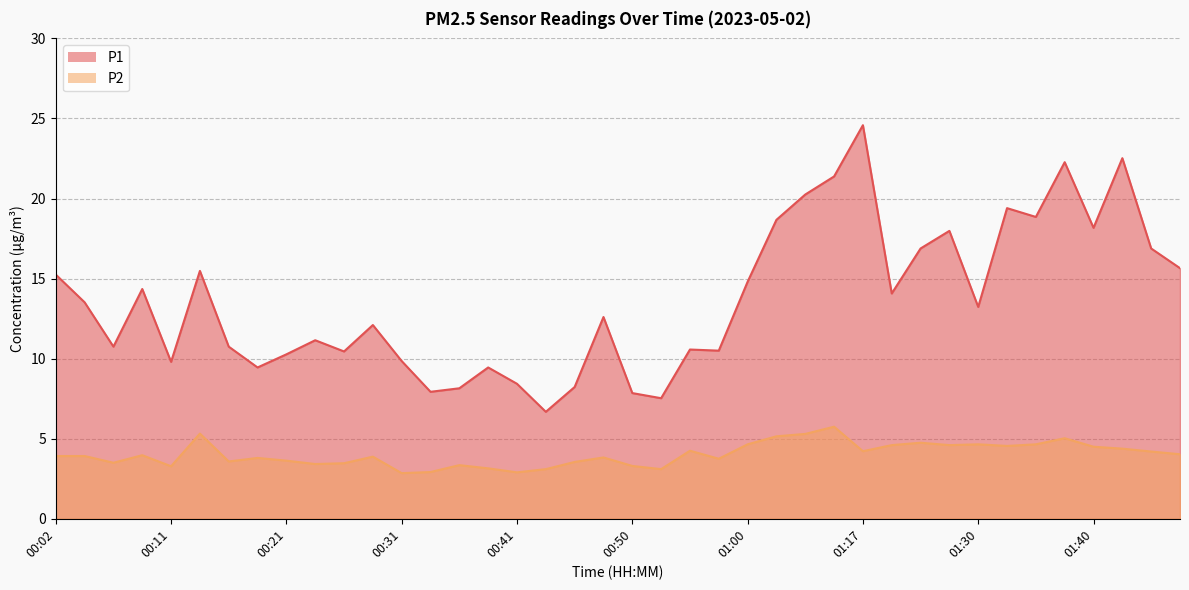

What is the average value of the P1 series?

13.7